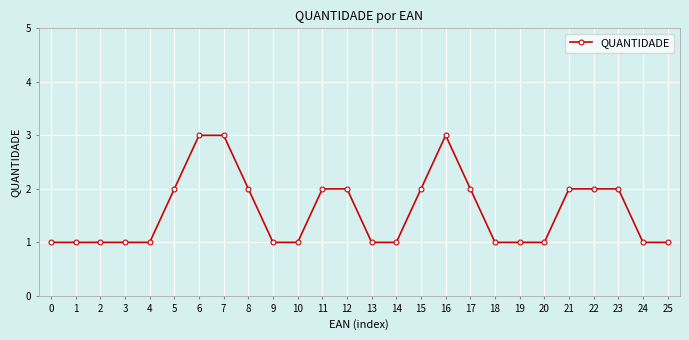

What is the sum of the values at 25 and 8?

3